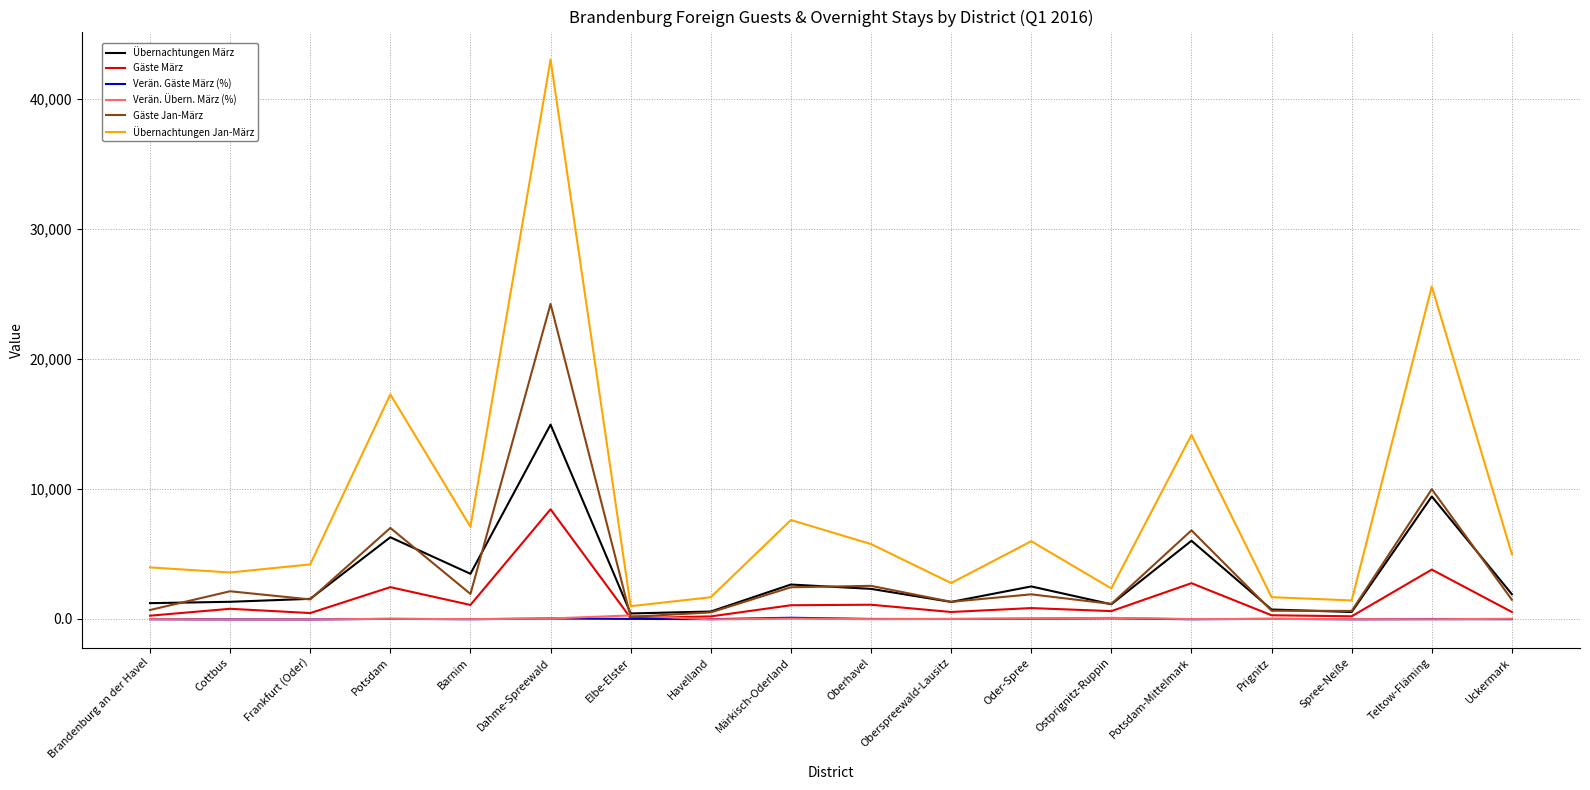

How many interior local valleys does the Gäste Jan-März series have?

6